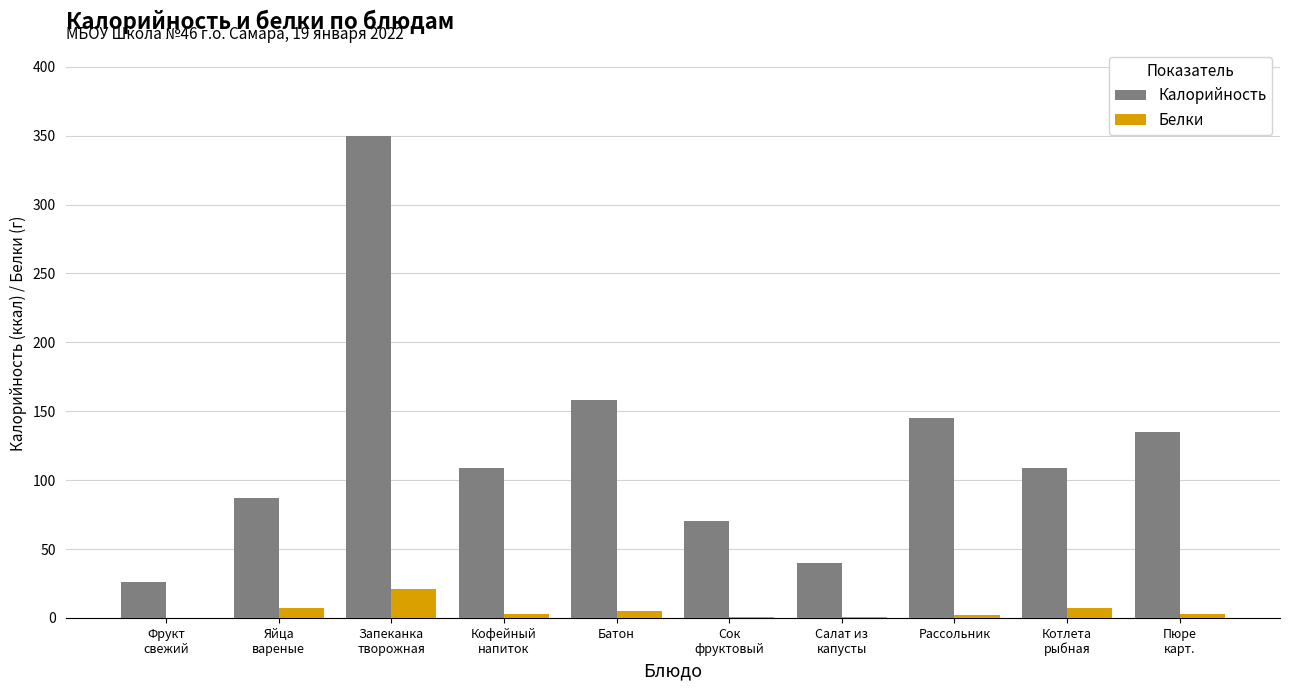

Count the number of data series in this chart.

2